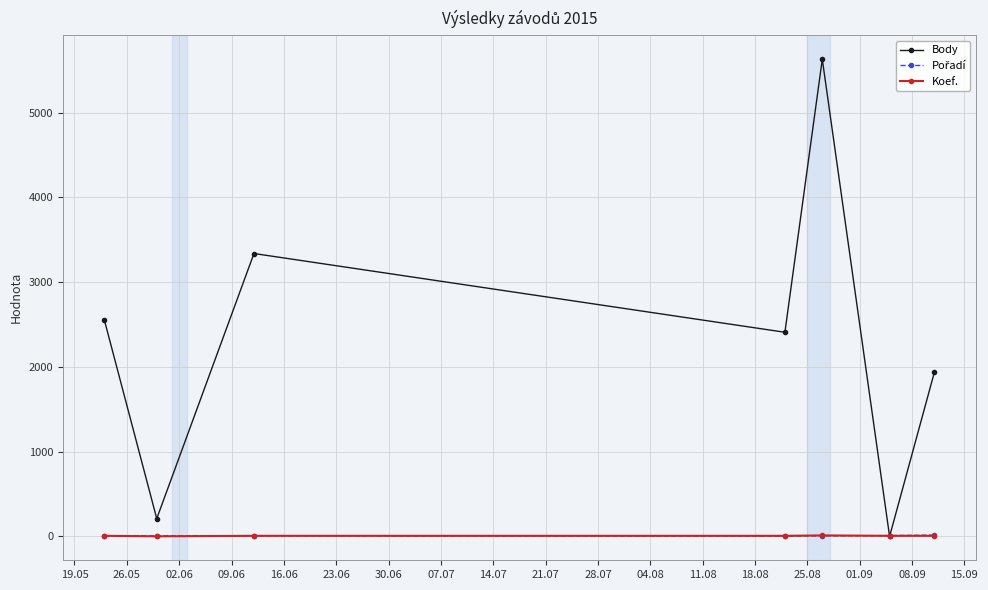

How many lines are shown in the chart?

3